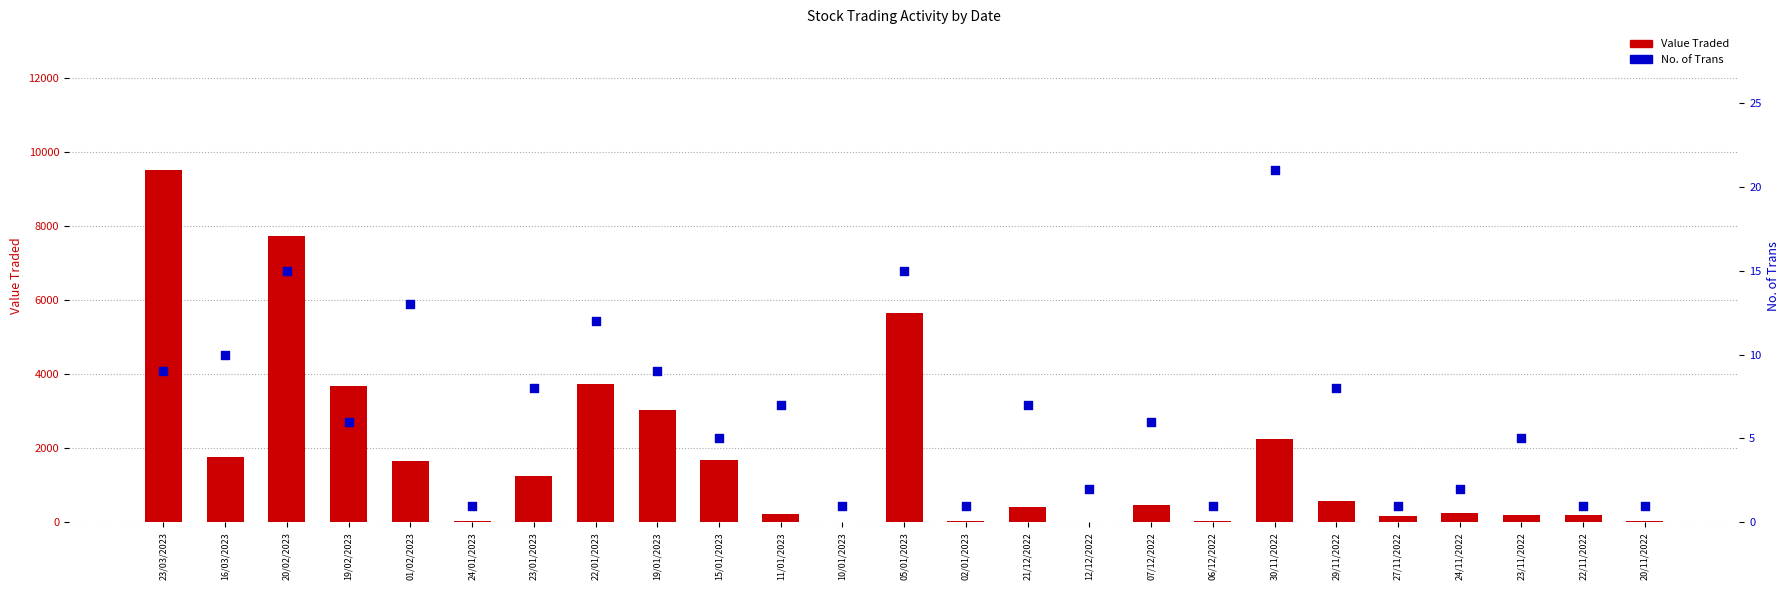

What is the total value across all series at 23/01/2023?

1260